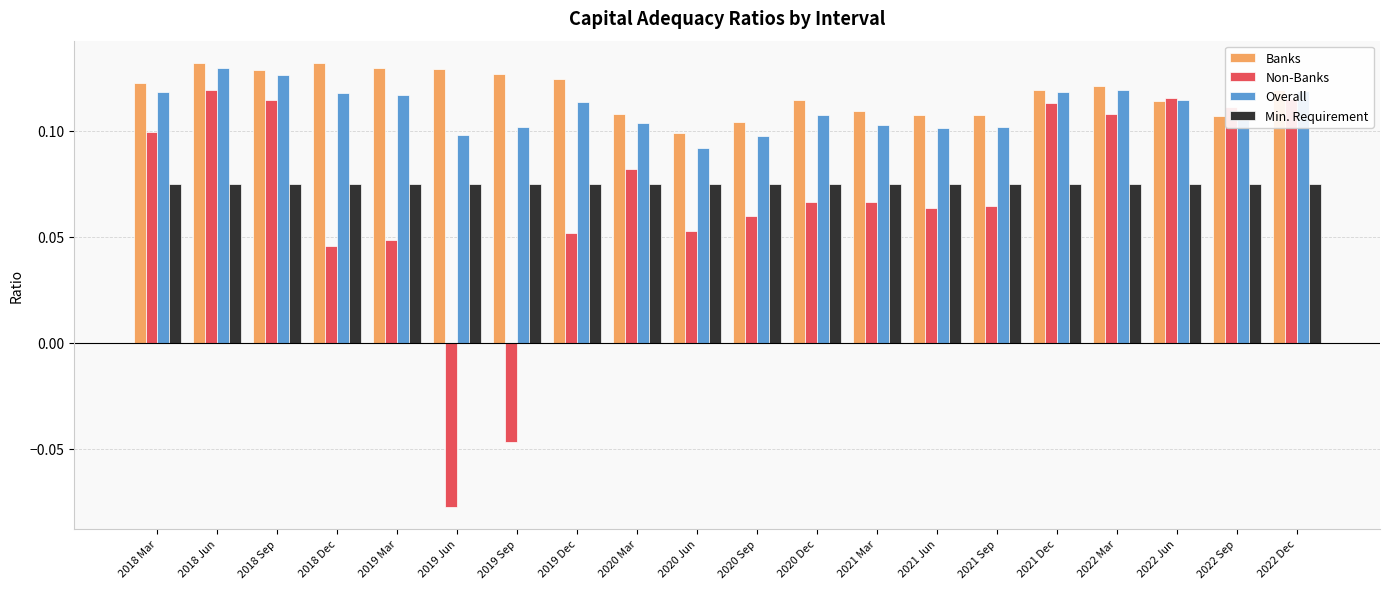

At which category is the sum across all series the highest?

2018 Jun